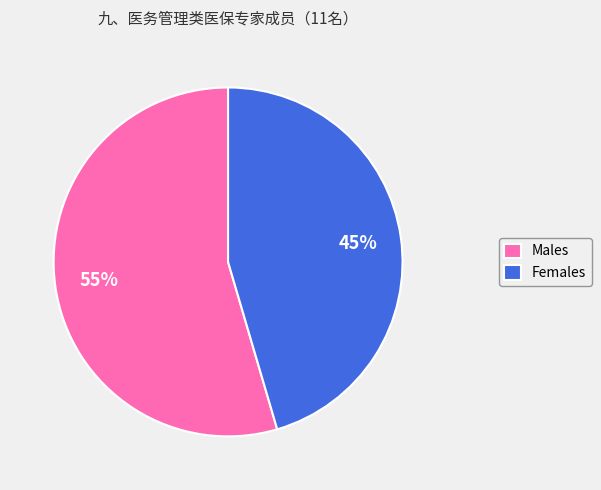

What is the smallest slice in the pie chart?

Females